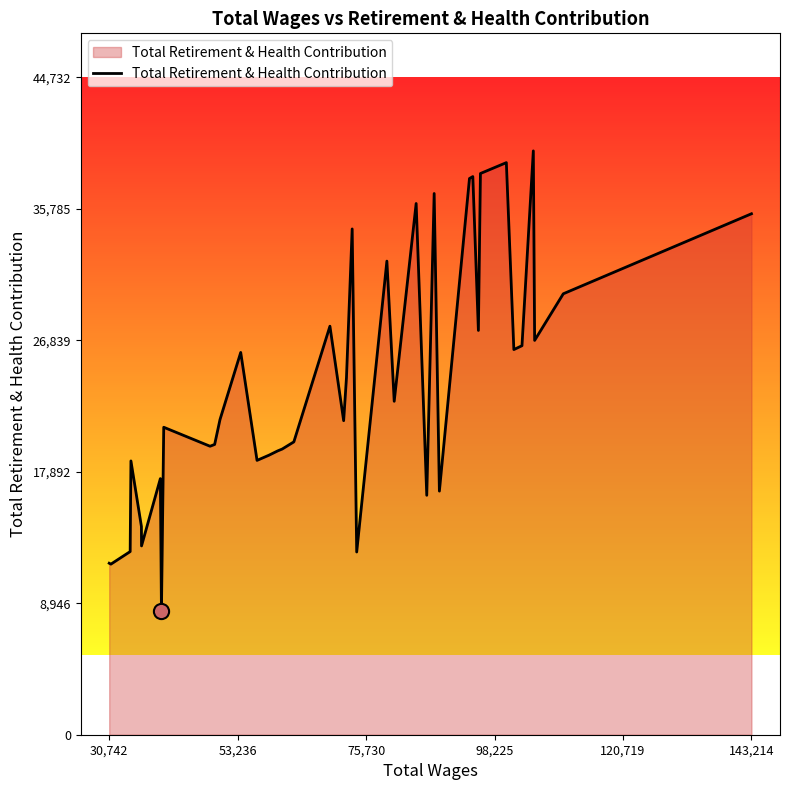

What is the maximum value shown in the chart?

39732